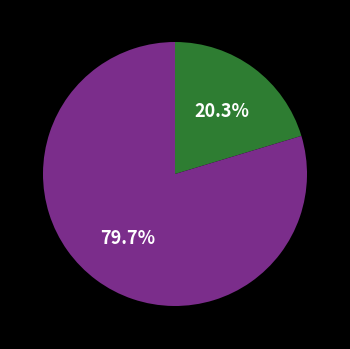

Is there any slice that represents more than half of the pie?

Yes